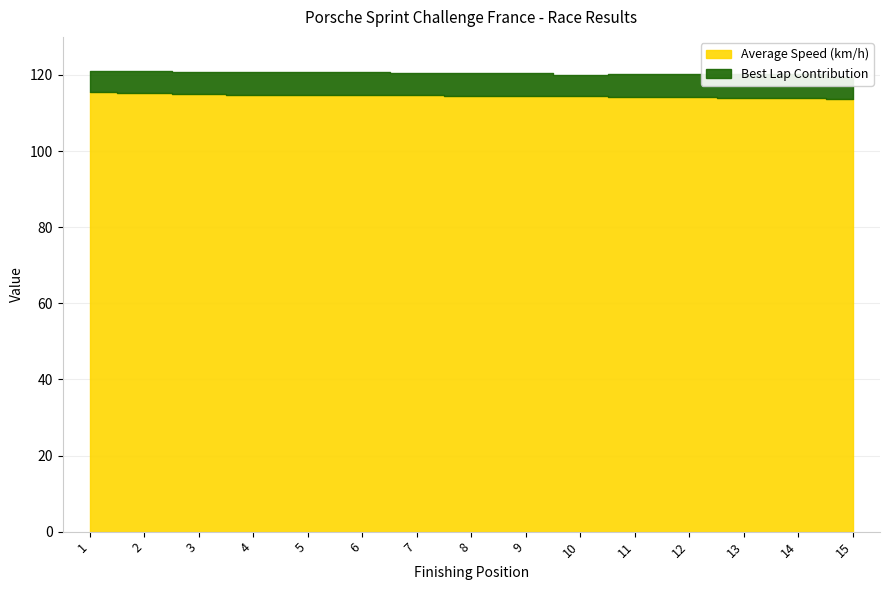

Which has a higher value, 13 or 11?

11